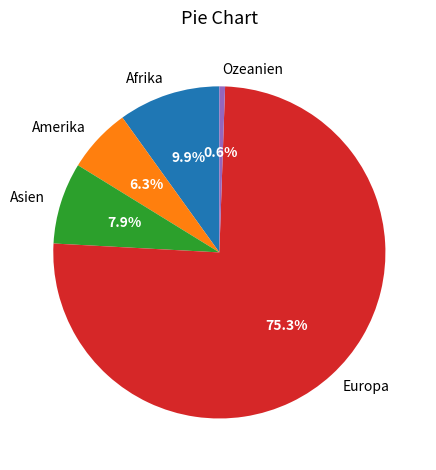

To the nearest percent, what is the combined percentage of Europa and Amerika?

82%